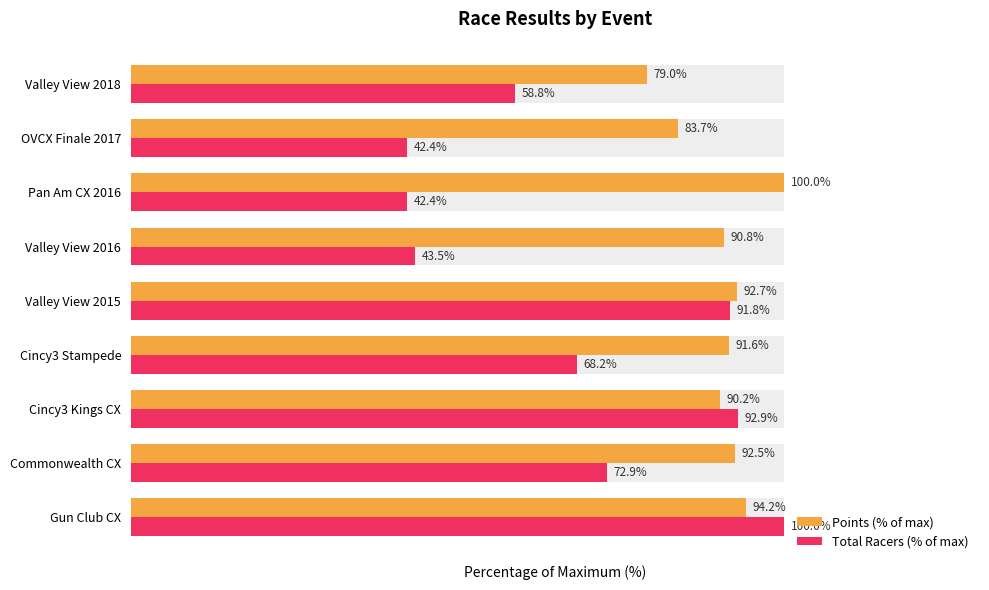

The Total Racers (% of max) series shows 91.8 at 4. True or false?

True